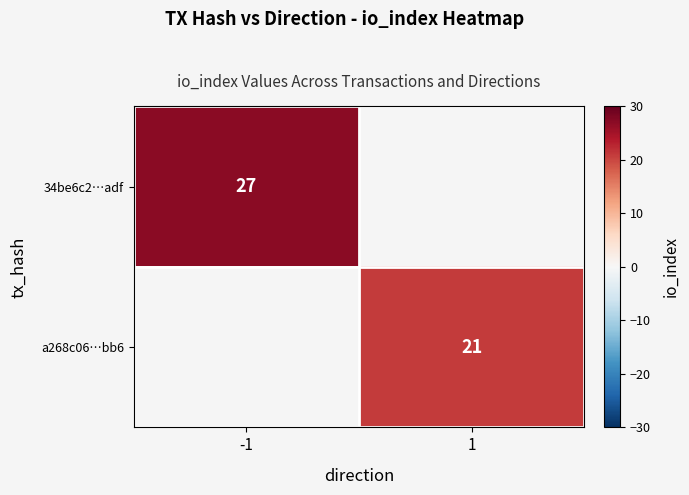

Which label corresponds to the smallest value in the chart?

1